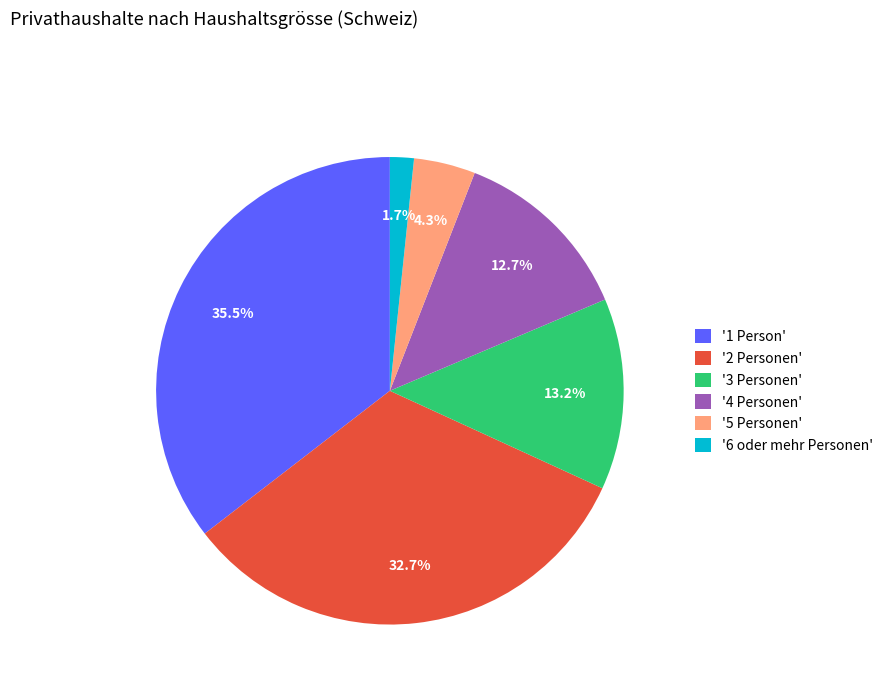

How much of the chart is everything except '1 Person'?

64.5%